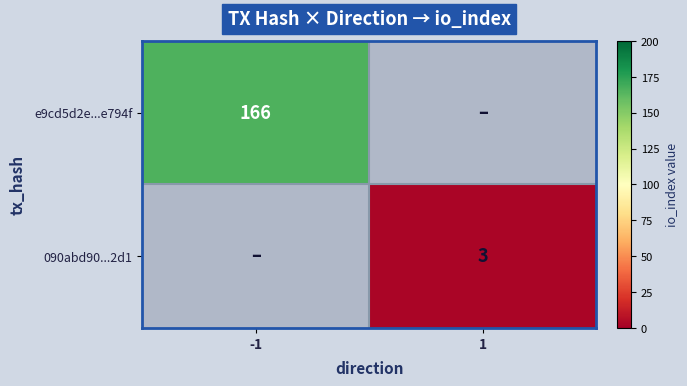

The 090abd90...2d1 series shows 1 at 1. True or false?

False